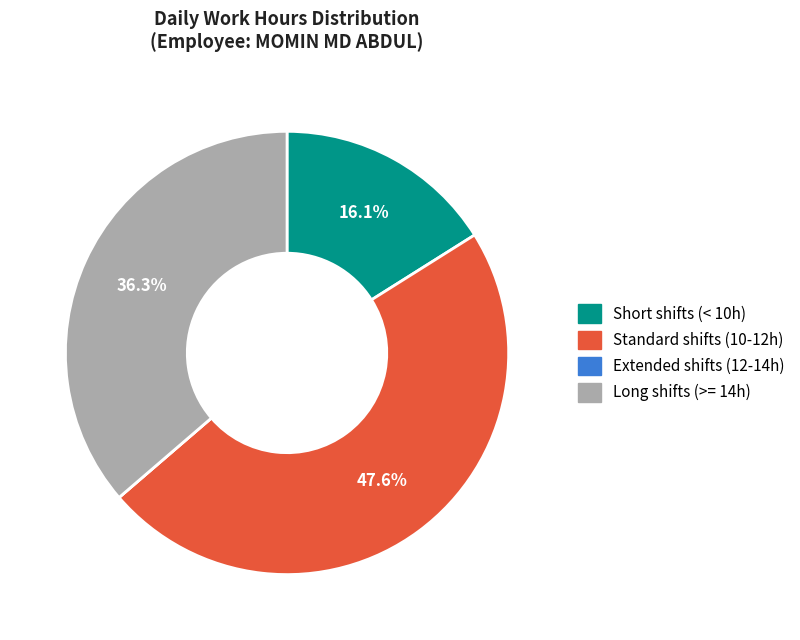

Does any single category account for the majority?

No